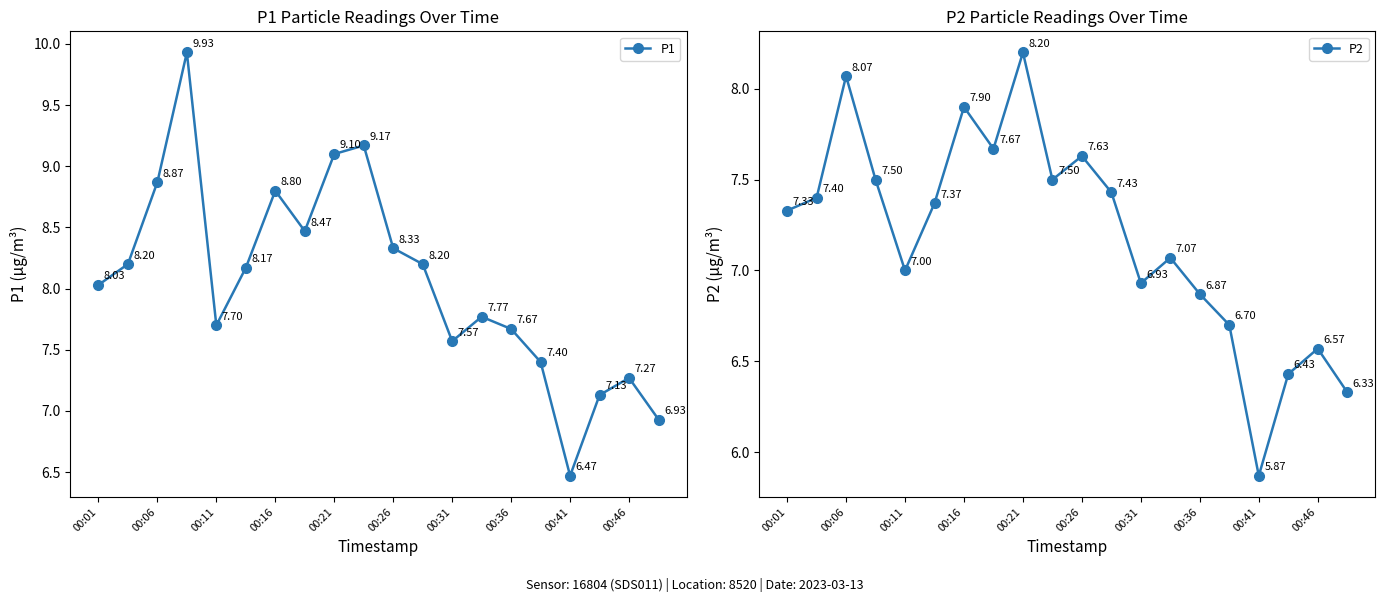

In P1, how many points are higher than both neighbors (excluding endpoints)?

5